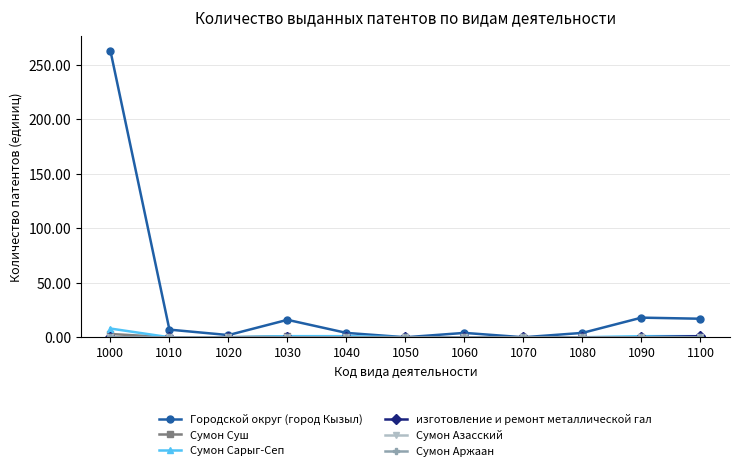

Read the Сумон Сарыг-Сеп value at 1000.

8